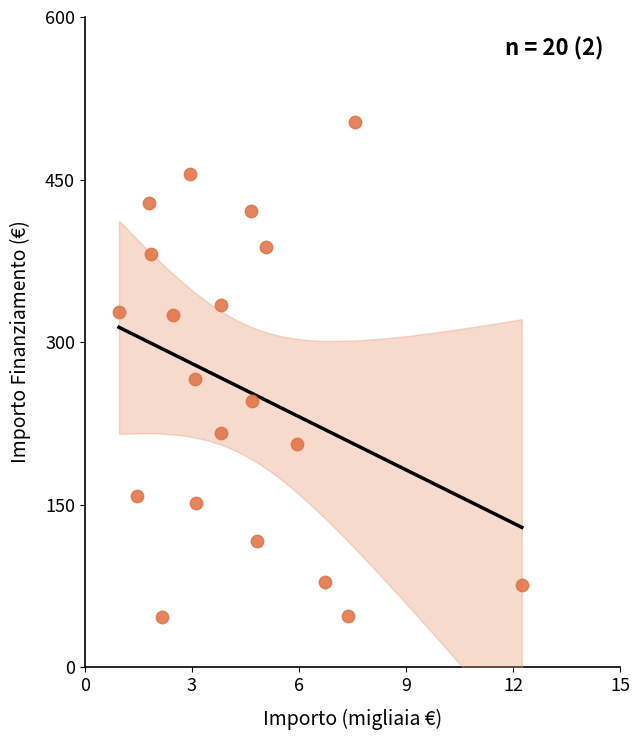

What is the range of Y values (max minus min)?

456.3